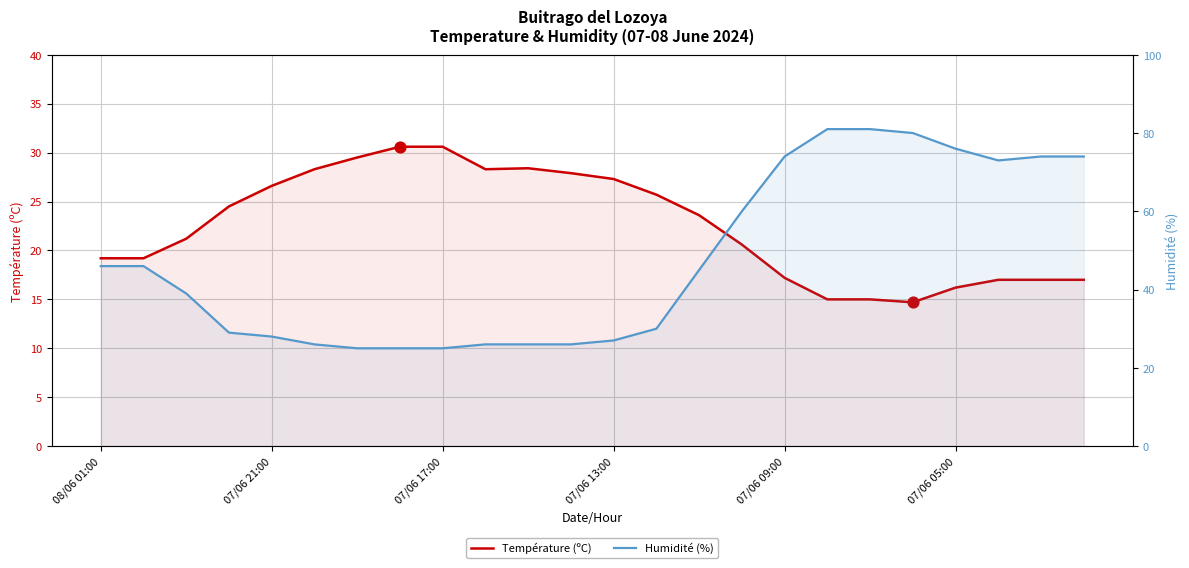

What are all the series names shown in the legend?

Température (ºC), Humidité (%)